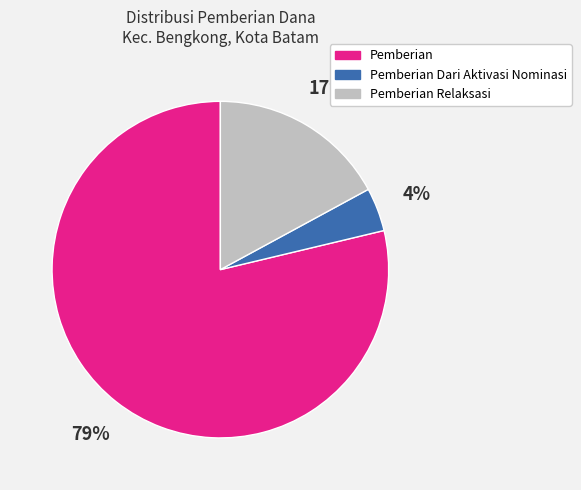

Rank the categories by value from highest to lowest.

Pemberian, Pemberian Relaksasi, Pemberian Dari Aktivasi Nominasi